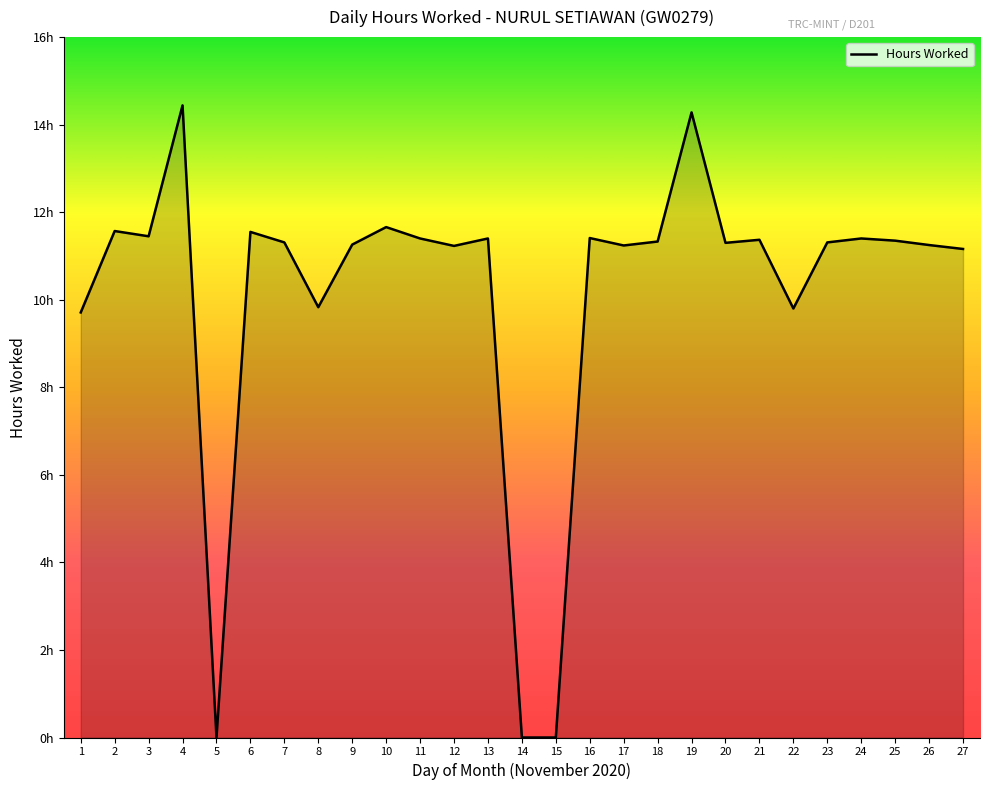

List the labels in order of value, smallest first.

5, 14, 15, 1, 22, 8, 27, 12, 17, 26, 9, 20, 7, 23, 18, 25, 21, 11, 13, 24, 16, 3, 6, 2, 10, 19, 4